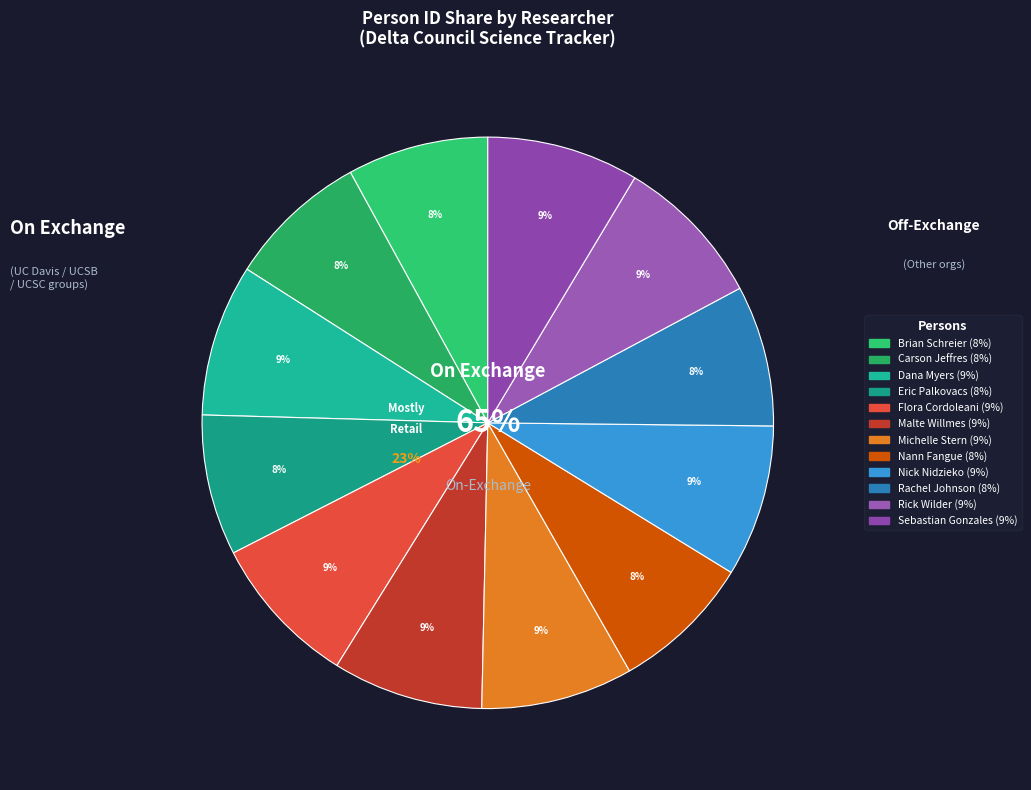

Count the number of slices in the pie.

12